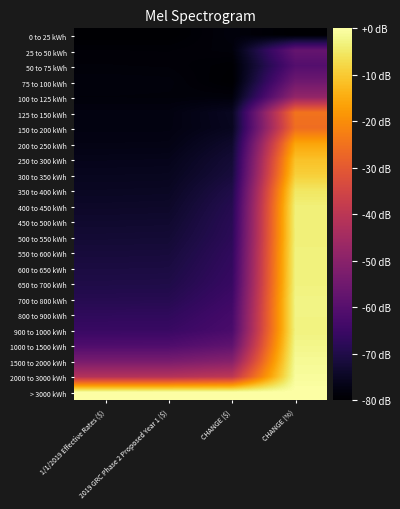

At which category does the chart reach its minimum across all series?

1/1/2019 Effective Rates ($)